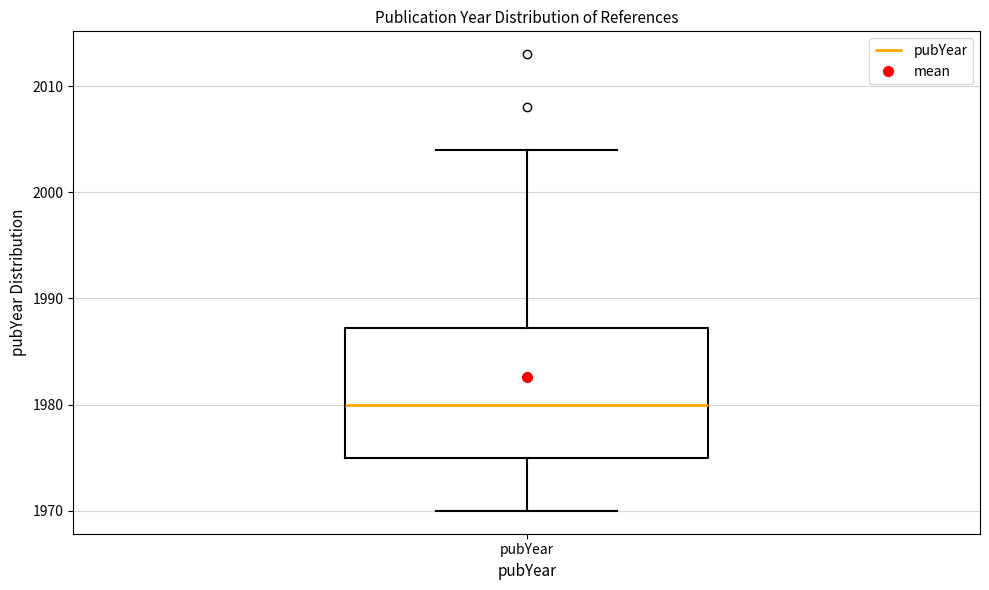

Transcribe this box plot: give where the median line is, the range the box spans, and where the two whiskers end, as read against the y-axis. The values are not printed on the chart, so give them approximately, as read against the axis.

median 1980, box 1975 to 1987, whiskers 1970 to 2004